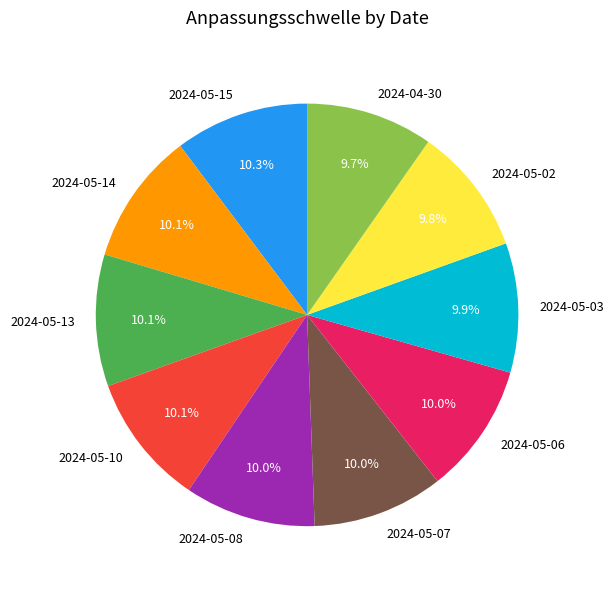

Does 2024-05-15 account for over 50% of the chart?

No